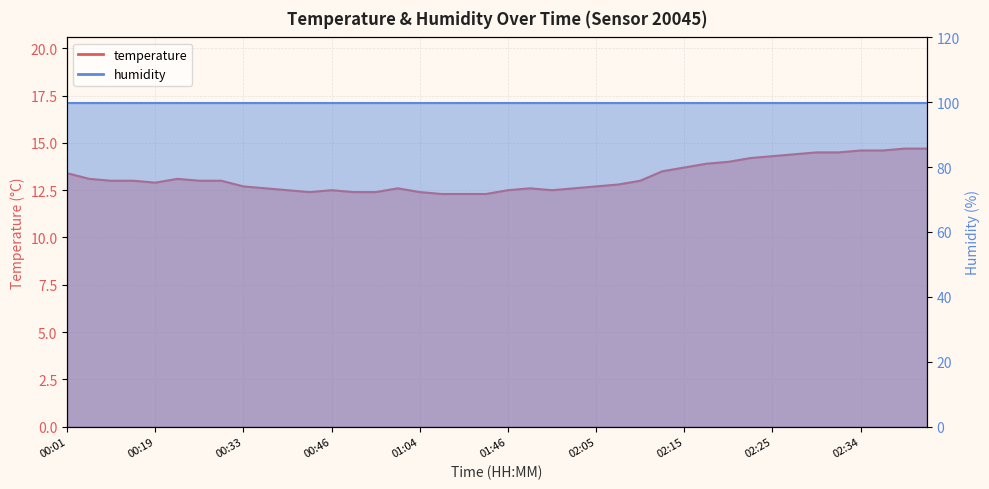

What is the approximate value at 01:02?

12.6